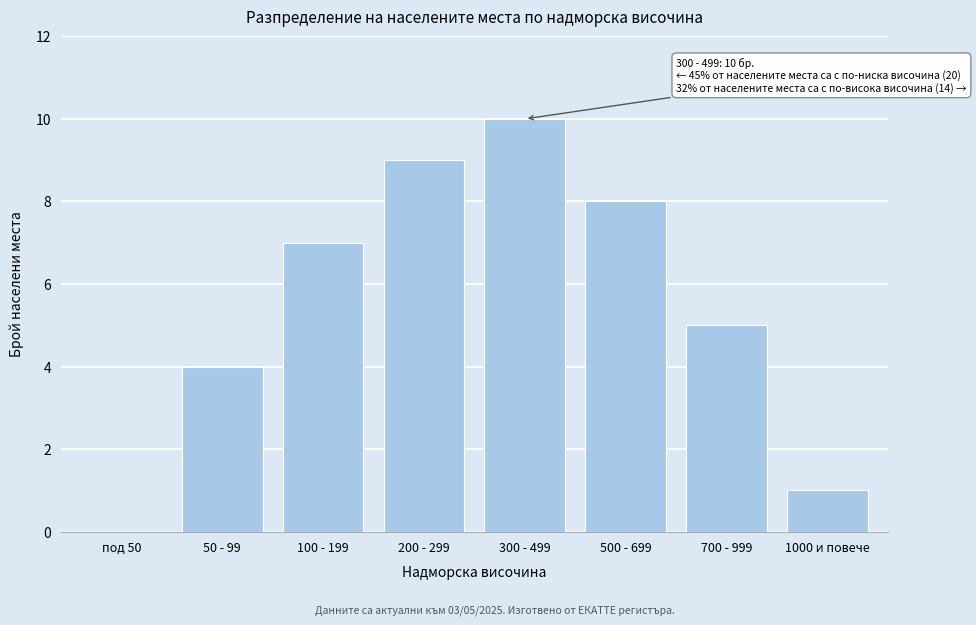

Reading left to right, what are all the values shown in this chart?

под 50=0	50 - 99=4	100 - 199=7	200 - 299=9	300 - 499=10	500 - 699=8	700 - 999=5	1000 и повече=1